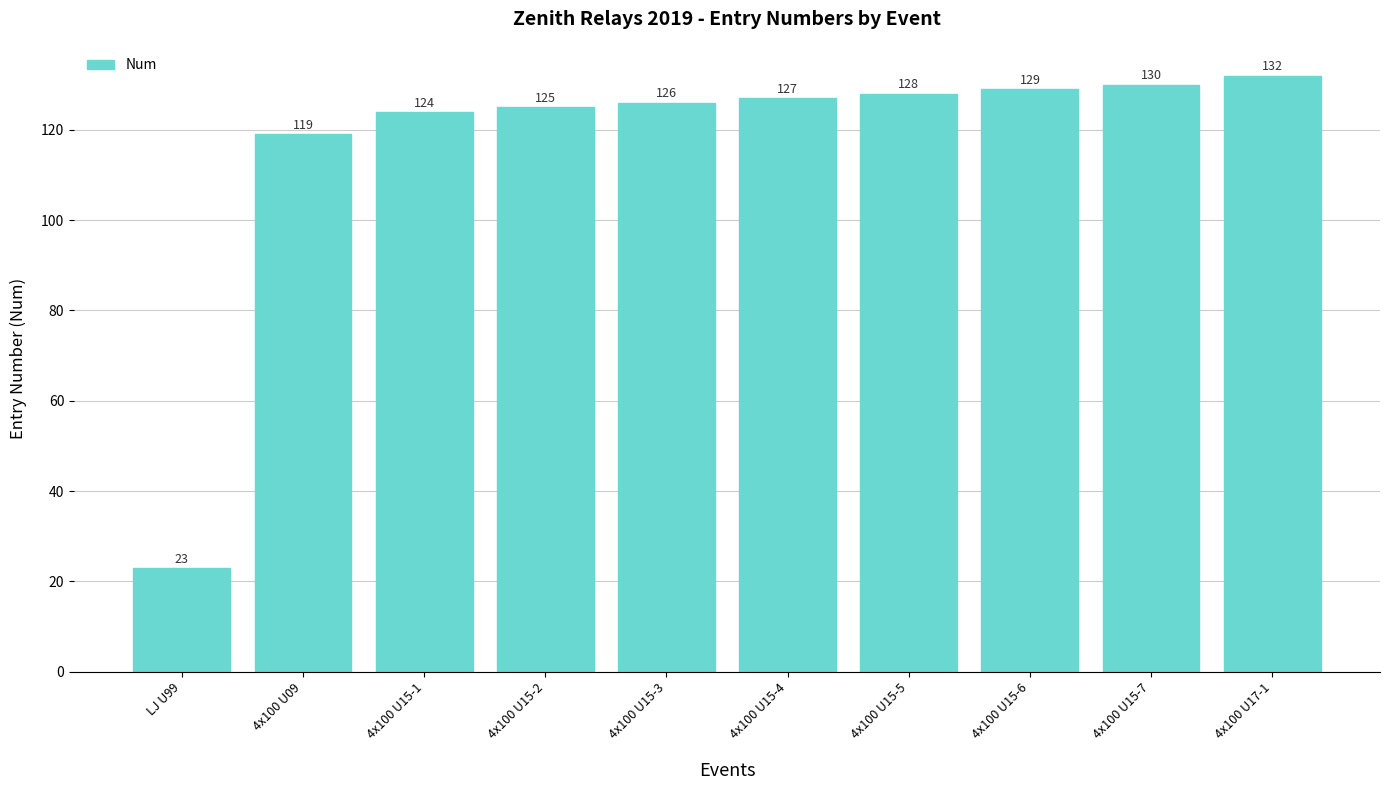

Which category has the lowest value across all series?

LJ U99